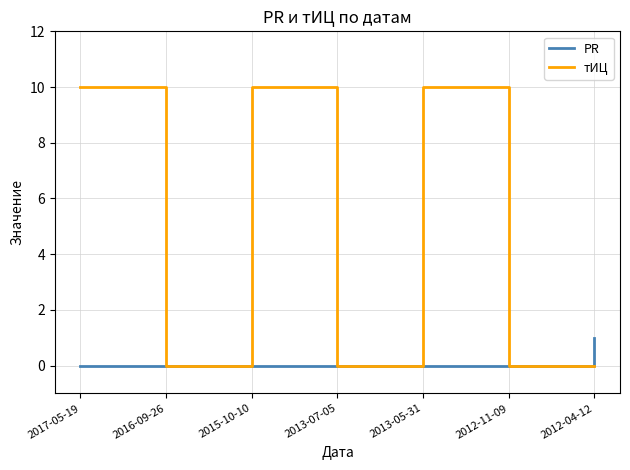

What position from the left is 2012-11-09?

6